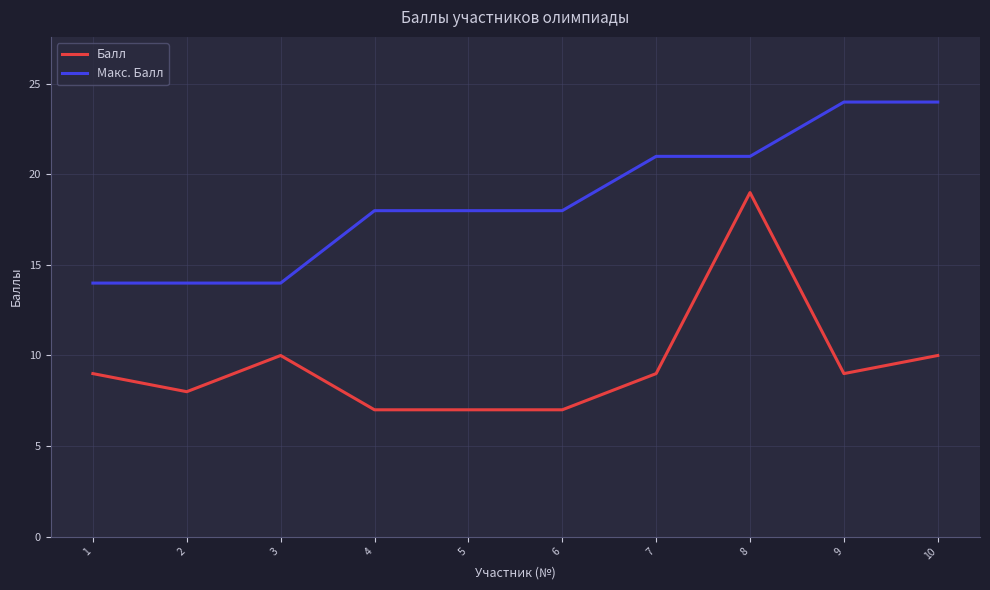

What is the smallest value displayed?

7